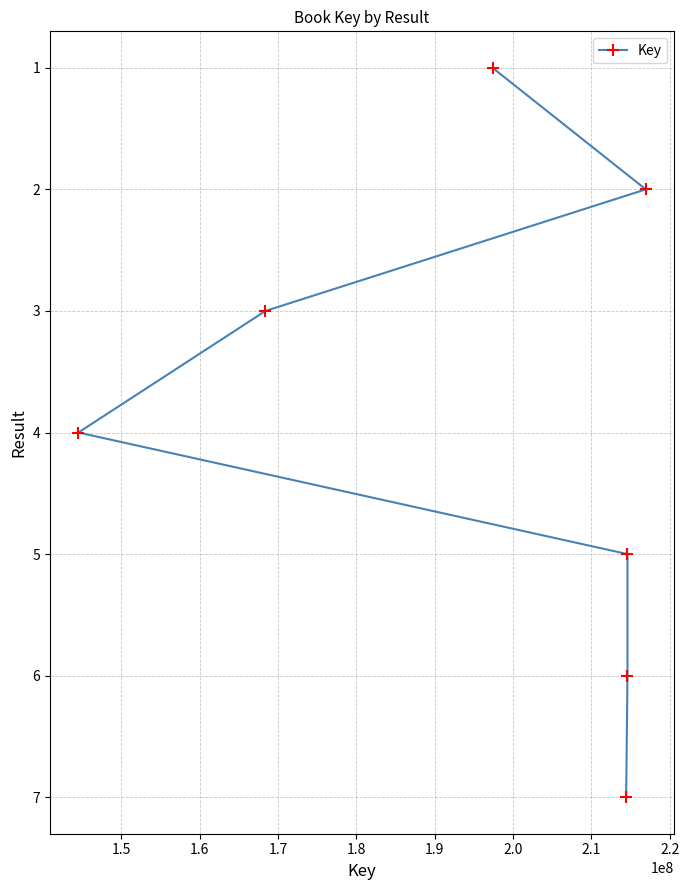

Reading right to left, extract all data points from this chart.

2	5	6	7	1	3	4